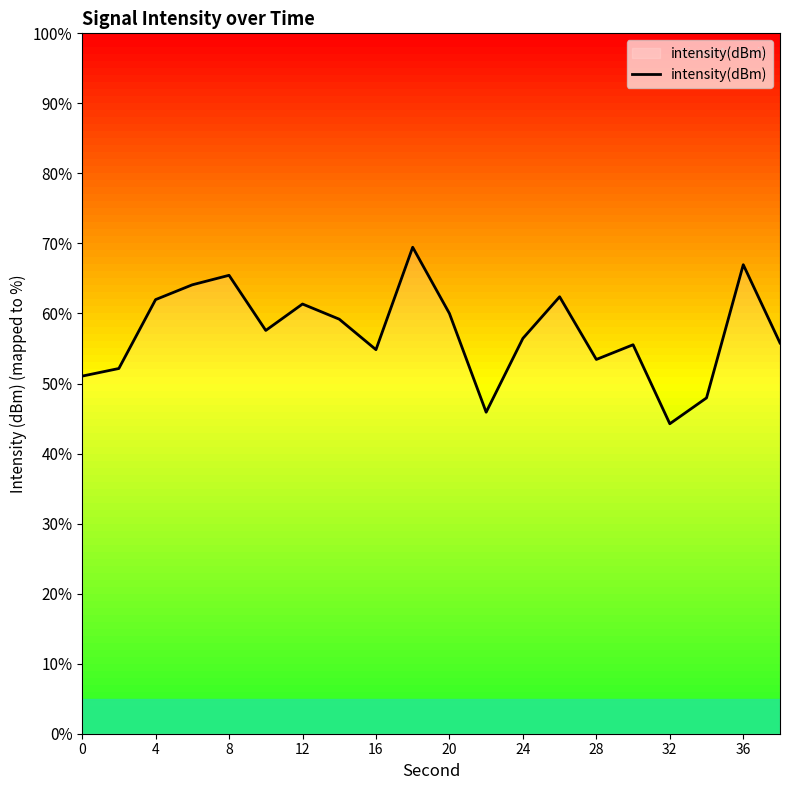

Is this an area chart (filled region under the line)?

No